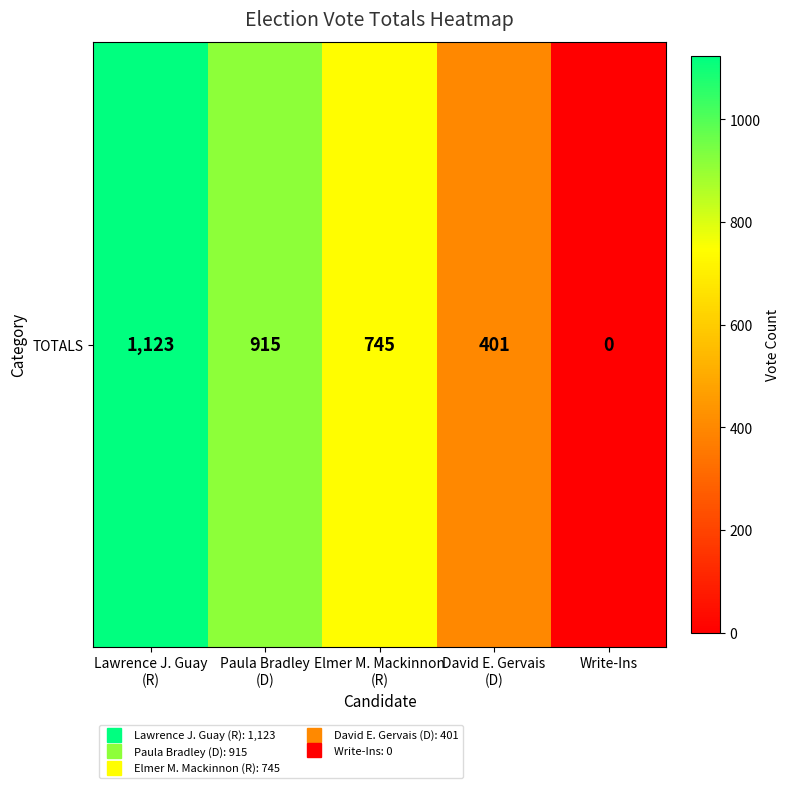

The value at Elmer M. Mackinnon
(R) is 745. True or false?

True